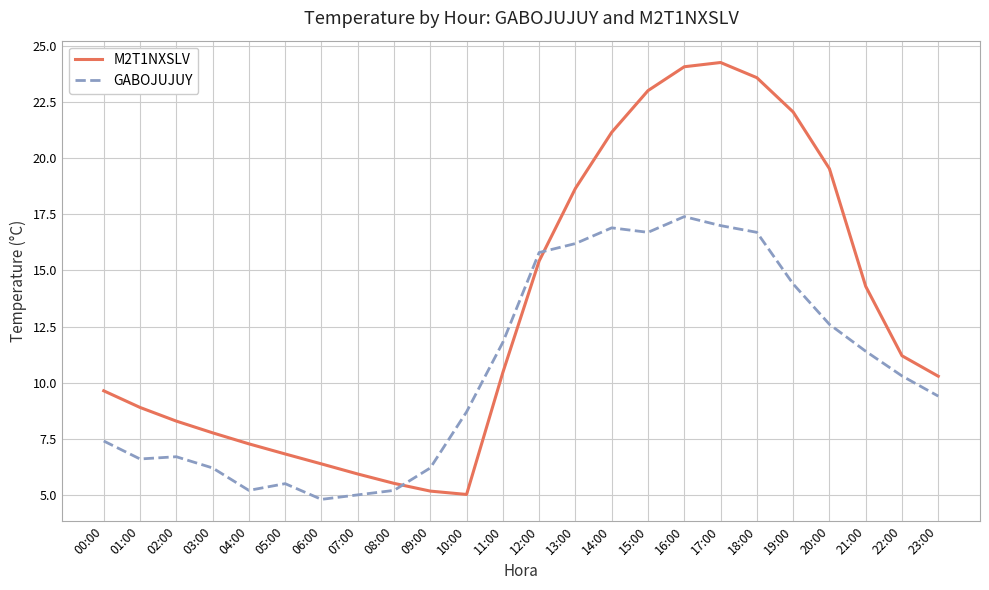

After their last crossing, which series has the higher values: GABOJUJUY or M2T1NXSLV?

M2T1NXSLV